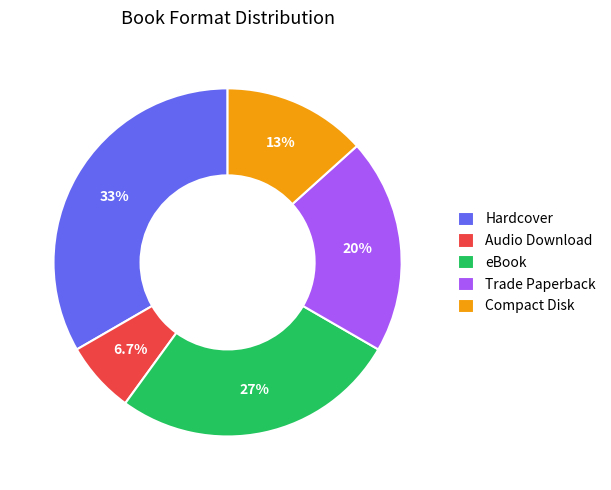

Does Audio Download represent more than half of the total?

No